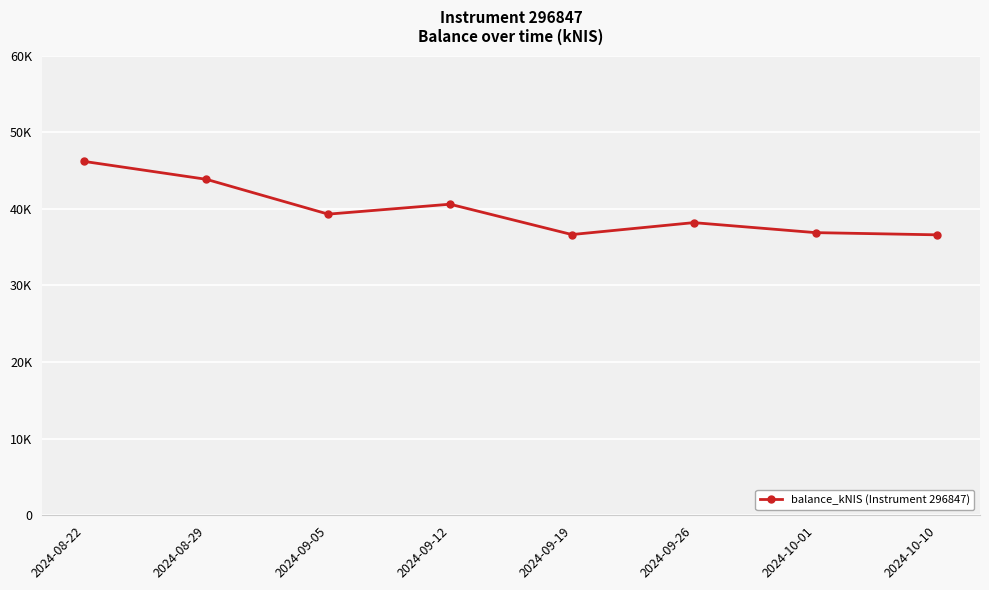

How many interior local peaks (higher than both neighbors) does the data have?

2